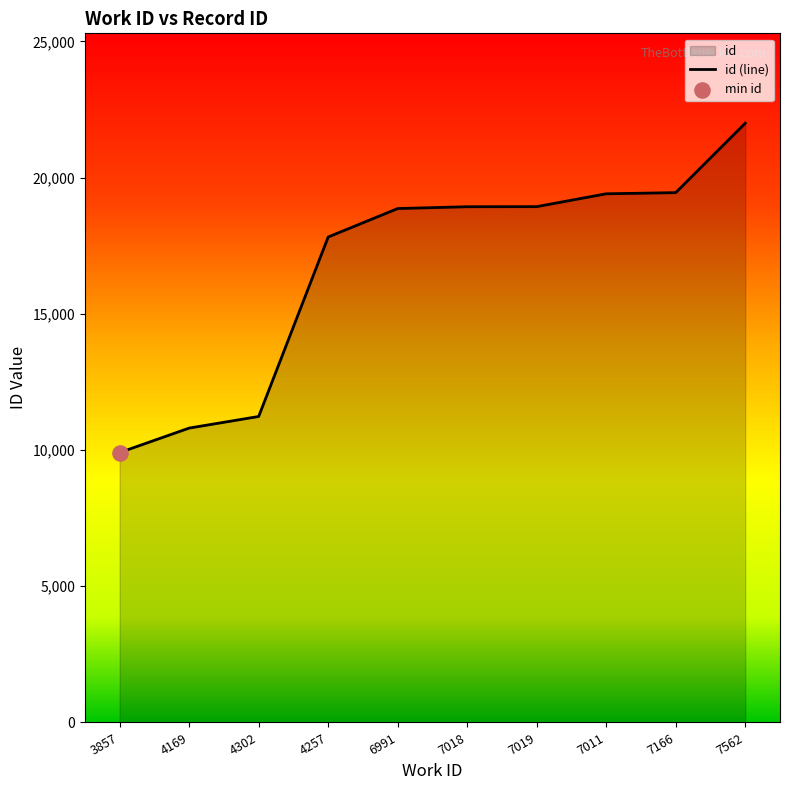

Which has a higher value, 4169 or 7018?

7018